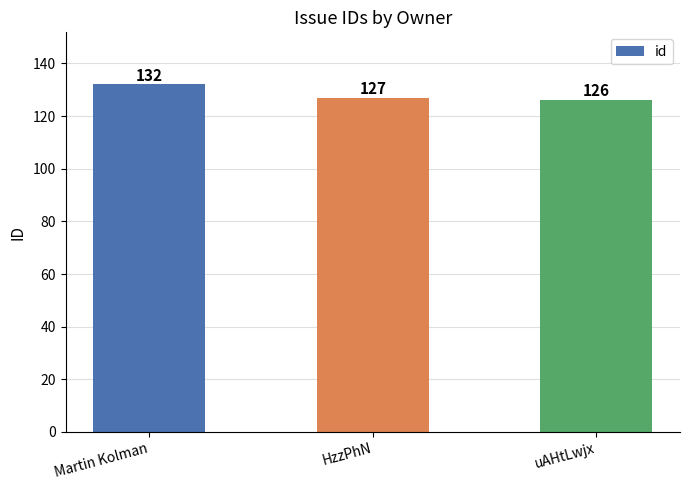

The value at HzzPhN is 127. True or false?

True